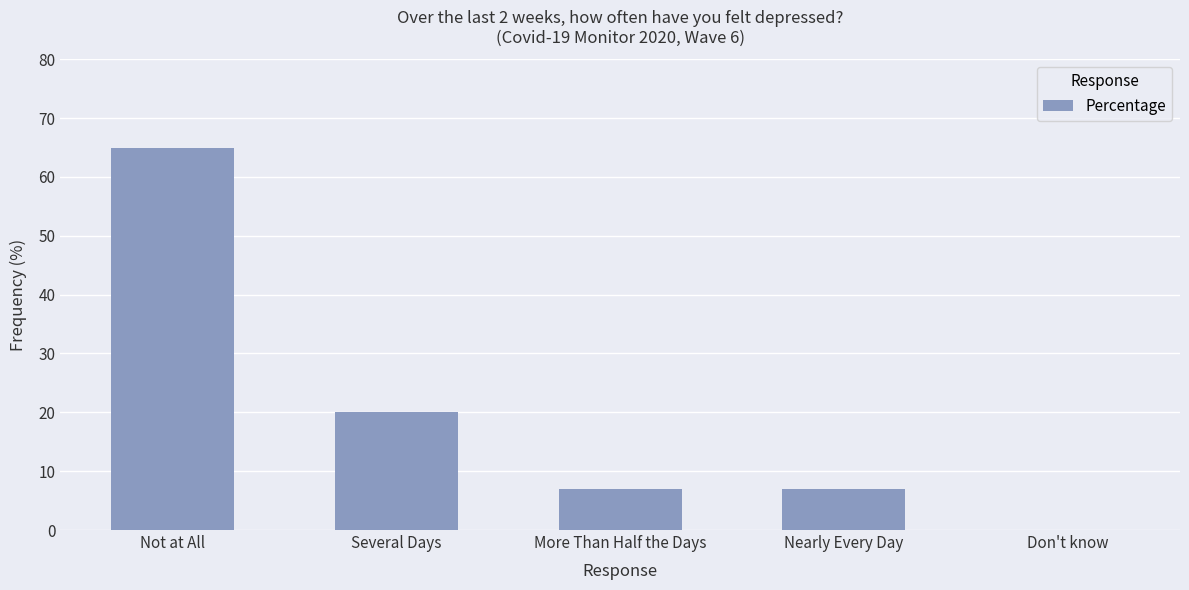

True or false: the data shows 6 at Several Days.

False